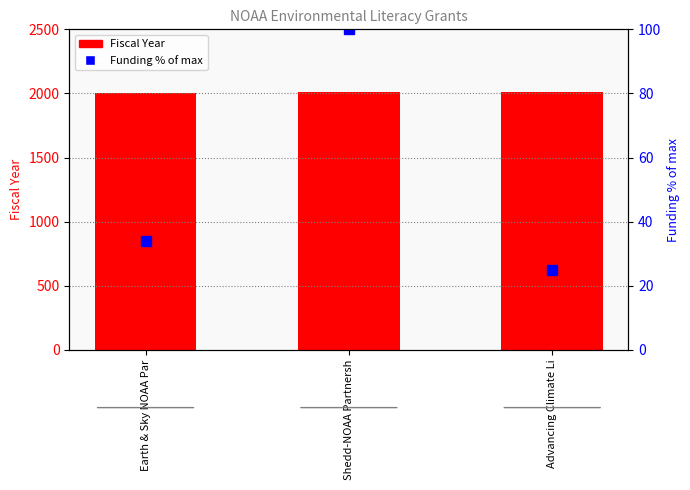

How many distinct data groups are displayed?

2